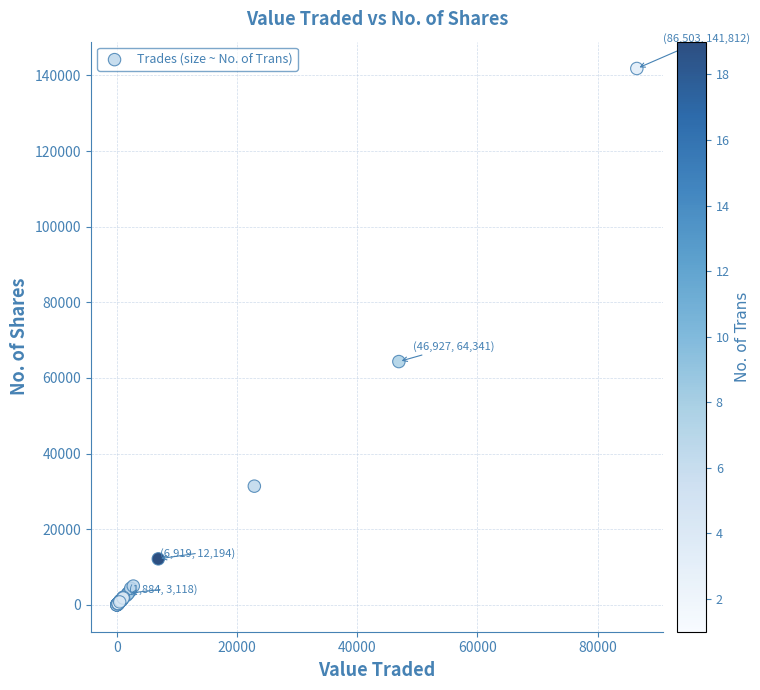

What Y value in the scatter plot is closest to 70918?

64341